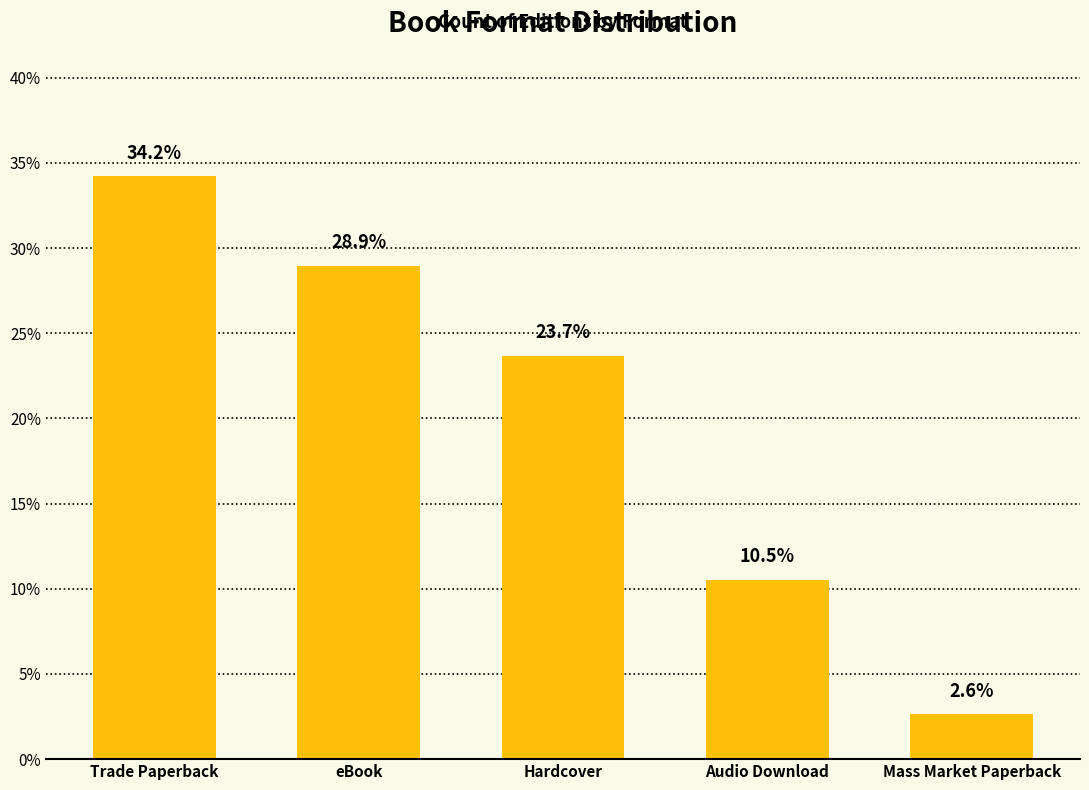

What is the smallest value displayed?

2.6